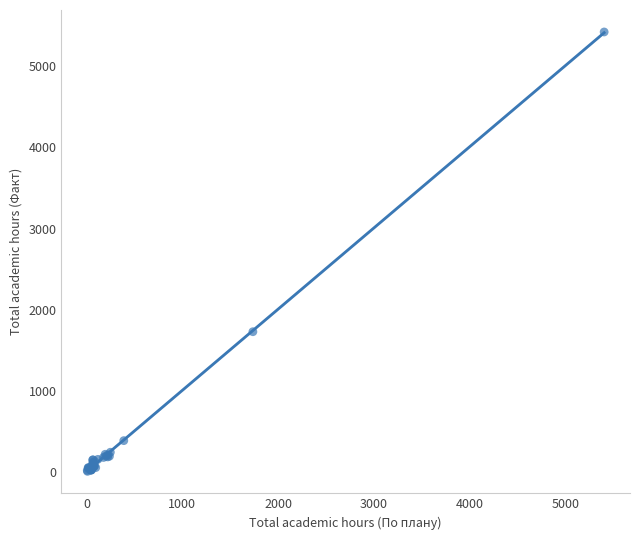

What Y value in the scatter plot is closest to 2715?

1729.0